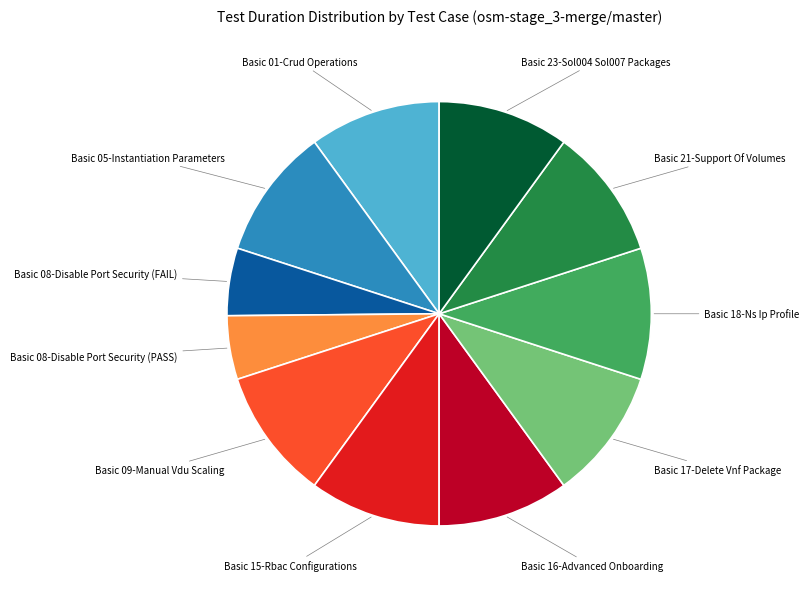

Does any single category account for the majority?

No